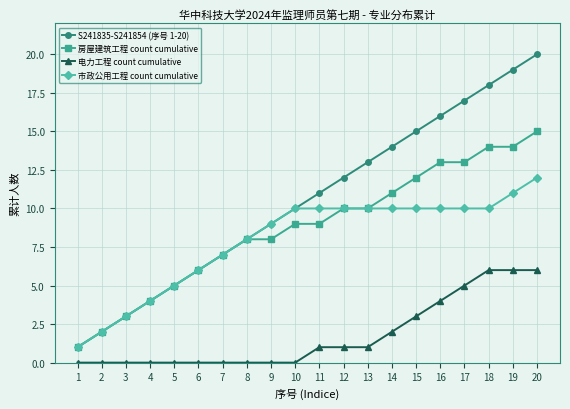

What is the average value of the 市政公用工程 count cumulative series?

8